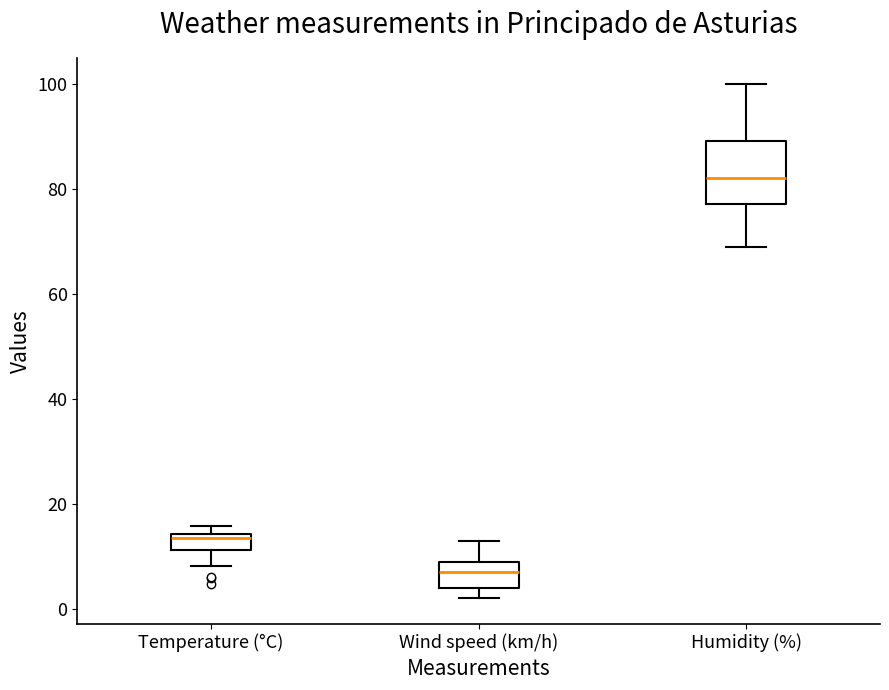

Which box's median line is the lowest?

Wind speed (km/h)